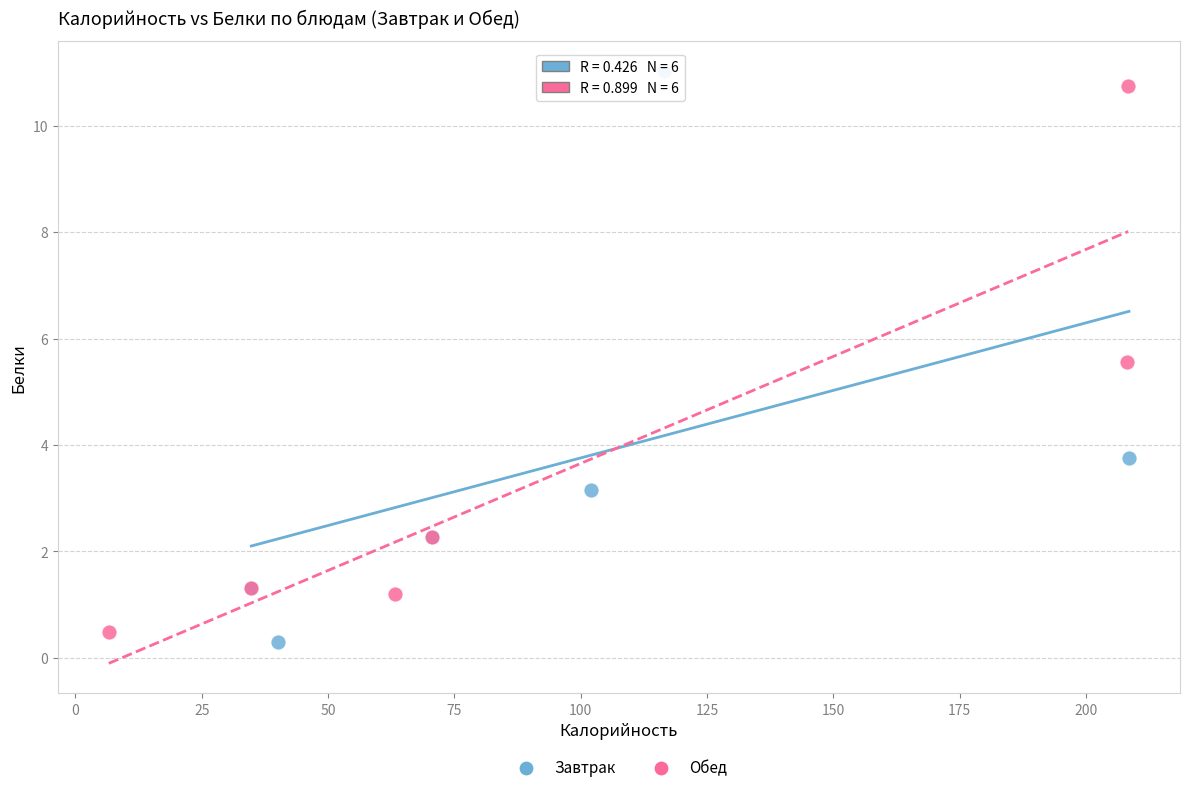

Which series reaches the maximum Y coordinate?

Завтрак